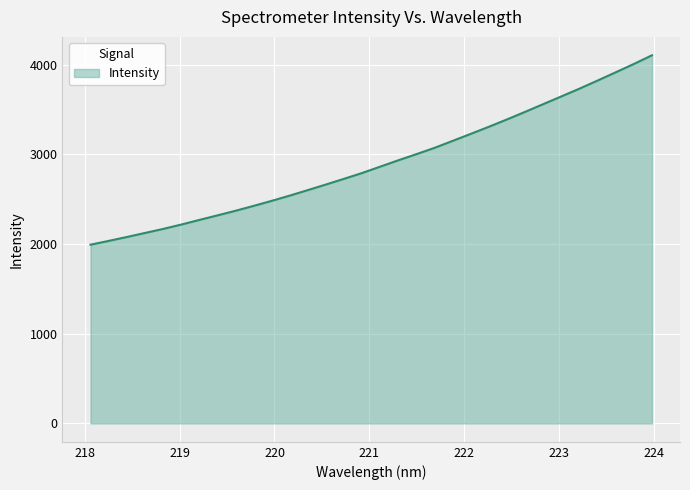

What is the greatest value displayed?

4105.8